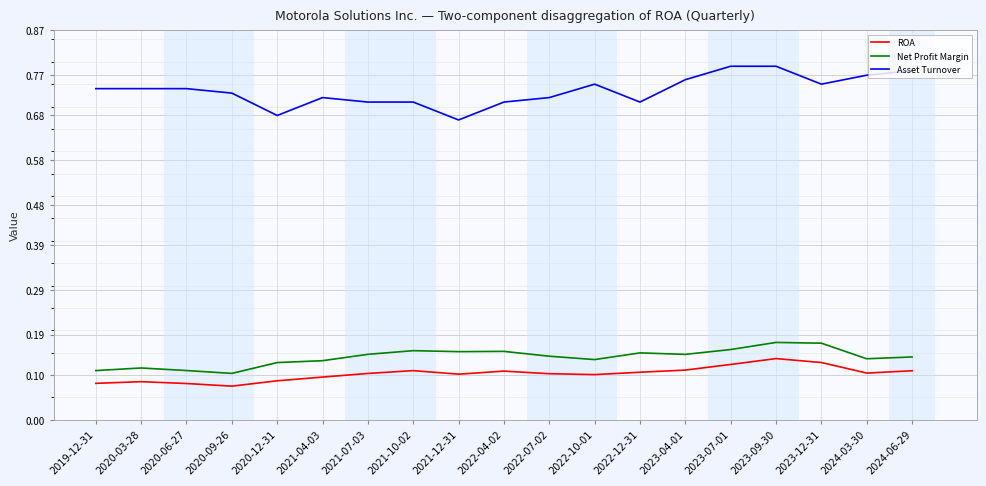

Is it true that ROA equals 0.2 at 2022-07-02?

False